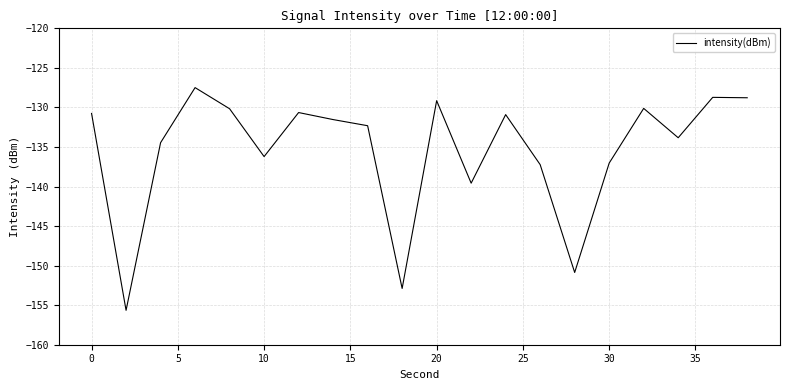

What is the average value?

-135.4